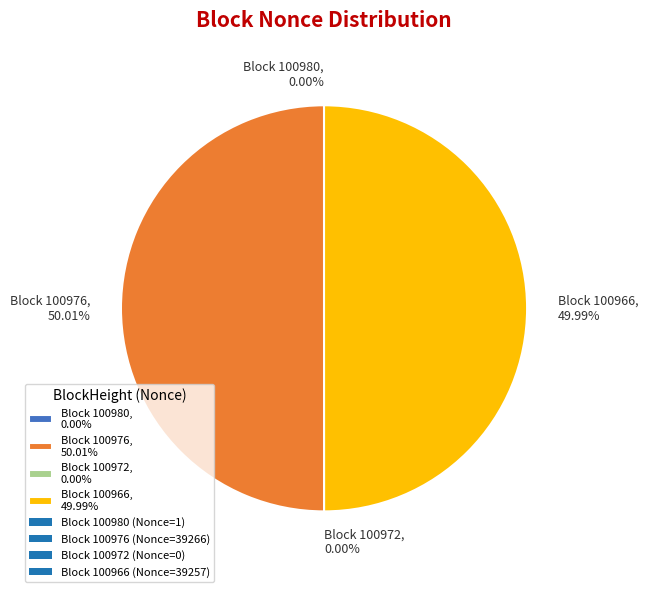

Is the sum of Block 100976, 50.01% and Block 100966, 49.99% greater than half?

Yes